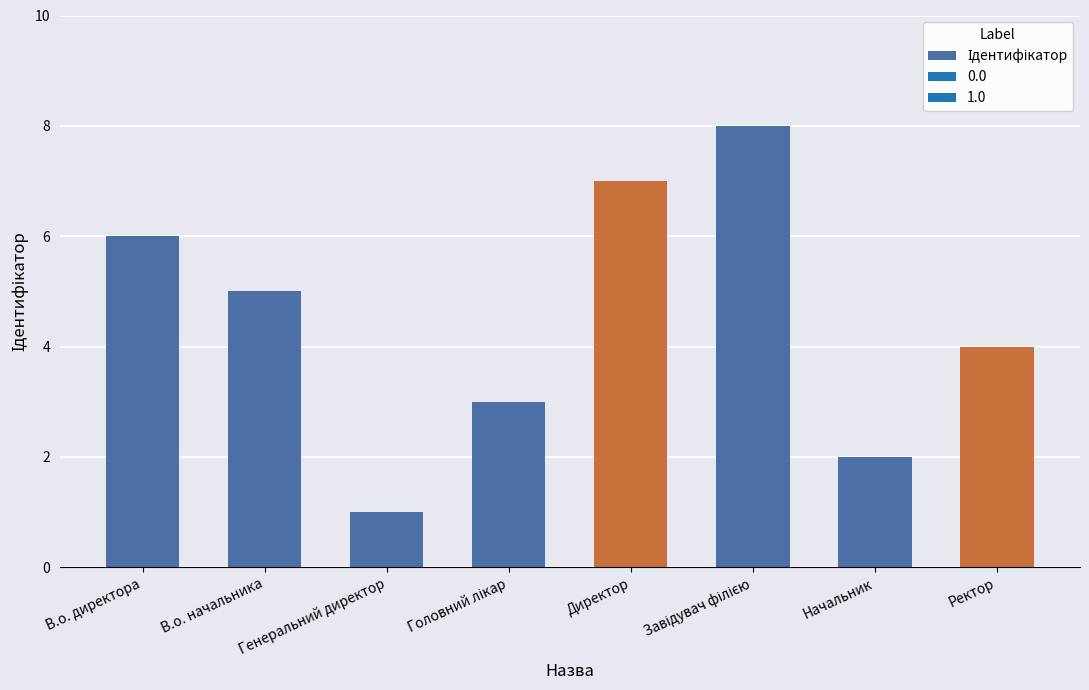

What is the difference between the maximum and minimum values?

7